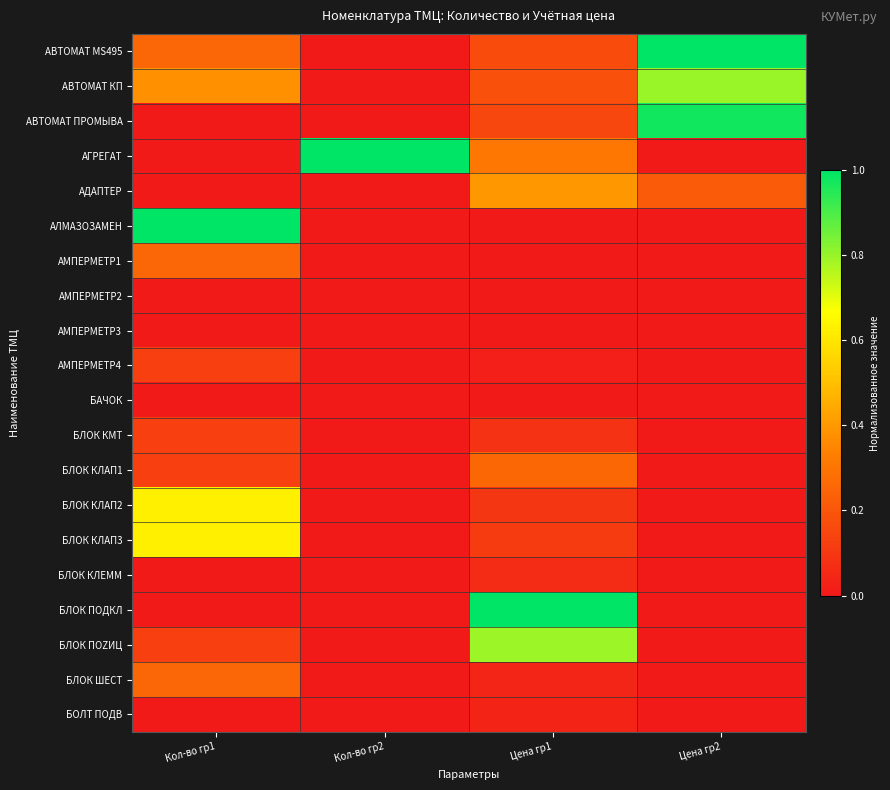

Reading left to right, extract all data points from this chart.

АВТОМАТ MS495: Кол-во гр1=0.2	Кол-во гр2=0.0	Цена гр1=0.2	Цена гр2=1.0
АВТОМАТ КП: Кол-во гр1=0.4	Кол-во гр2=0.0	Цена гр1=0.2	Цена гр2=0.8
АВТОМАТ ПРОМЫВА: Кол-во гр1=0.0	Кол-во гр2=0.0	Цена гр1=0.1	Цена гр2=1.0
АГРЕГАТ: Кол-во гр1=0.0	Кол-во гр2=1.0	Цена гр1=0.3	Цена гр2=0.0
АДАПТЕР: Кол-во гр1=0.0	Кол-во гр2=0.0	Цена гр1=0.4	Цена гр2=0.2
АЛМАЗОЗАМЕН: Кол-во гр1=1.0	Кол-во гр2=0.0	Цена гр1=0.0	Цена гр2=0.0
АМПЕРМЕТР1: Кол-во гр1=0.2	Кол-во гр2=0.0	Цена гр1=0.0	Цена гр2=0.0
АМПЕРМЕТР2: Кол-во гр1=0.0	Кол-во гр2=0.0	Цена гр1=0.0	Цена гр2=0.0
АМПЕРМЕТР3: Кол-во гр1=0.0	Кол-во гр2=0.0	Цена гр1=0.0	Цена гр2=0.0
АМПЕРМЕТР4: Кол-во гр1=0.1	Кол-во гр2=0.0	Цена гр1=0.0	Цена гр2=0.0
БАЧОК: Кол-во гр1=0.0	Кол-во гр2=0.0	Цена гр1=0.0	Цена гр2=0.0
БЛОК КМТ: Кол-во гр1=0.1	Кол-во гр2=0.0	Цена гр1=0.1	Цена гр2=0.0
БЛОК КЛАП1: Кол-во гр1=0.1	Кол-во гр2=0.0	Цена гр1=0.3	Цена гр2=0.0
БЛОК КЛАП2: Кол-во гр1=0.6	Кол-во гр2=0.0	Цена гр1=0.1	Цена гр2=0.0
БЛОК КЛАП3: Кол-во гр1=0.6	Кол-во гр2=0.0	Цена гр1=0.1	Цена гр2=0.0
БЛОК КЛЕММ: Кол-во гр1=0.0	Кол-во гр2=0.0	Цена гр1=0.1	Цена гр2=0.0
БЛОК ПОДКЛ: Кол-во гр1=0.0	Кол-во гр2=0.0	Цена гр1=1.0	Цена гр2=0.0
БЛОК ПОZИЦ: Кол-во гр1=0.1	Кол-во гр2=0.0	Цена гр1=0.8	Цена гр2=0.0
БЛОК ШЕСТ: Кол-во гр1=0.2	Кол-во гр2=0.0	Цена гр1=0.0	Цена гр2=0.0
БОЛТ ПОДВ: Кол-во гр1=0.0	Кол-во гр2=0.0	Цена гр1=0.0	Цена гр2=0.0